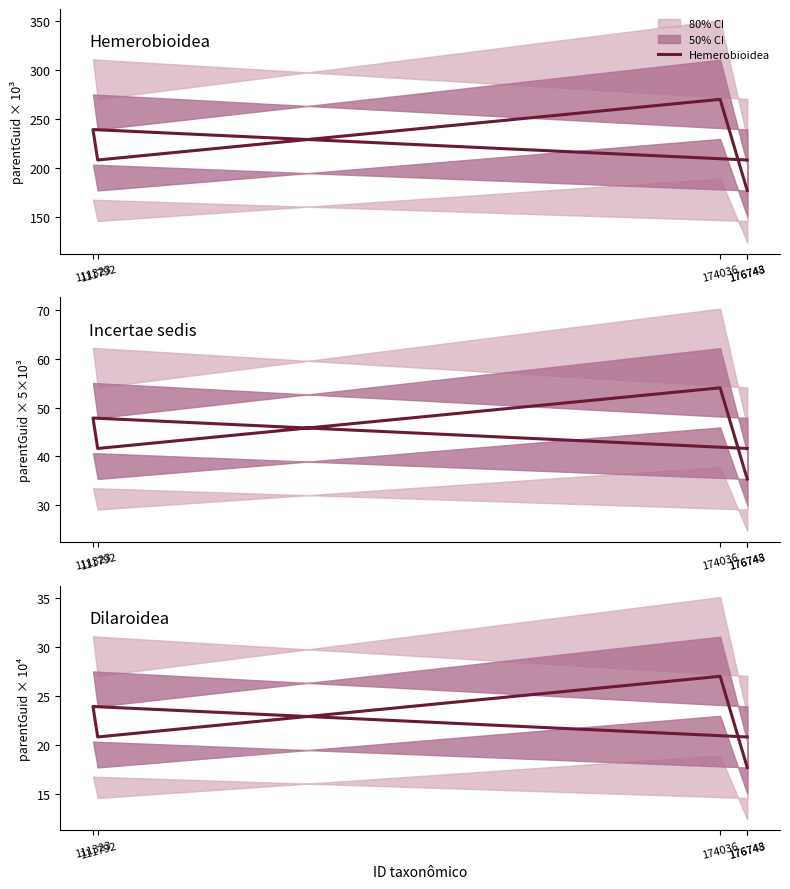

Reading left to right, what are all the values shown in this chart?

Hemerobioidea: 176748=208.1	111323=239.3	111792=208.1	174036=270.2	176743=176.8
Incertae sedis: 176748=41.6	111323=47.9	111792=41.6	174036=54.0	176743=35.4
Dilaroidea: 176748=20.8	111323=23.9	111792=20.8	174036=27.0	176743=17.7